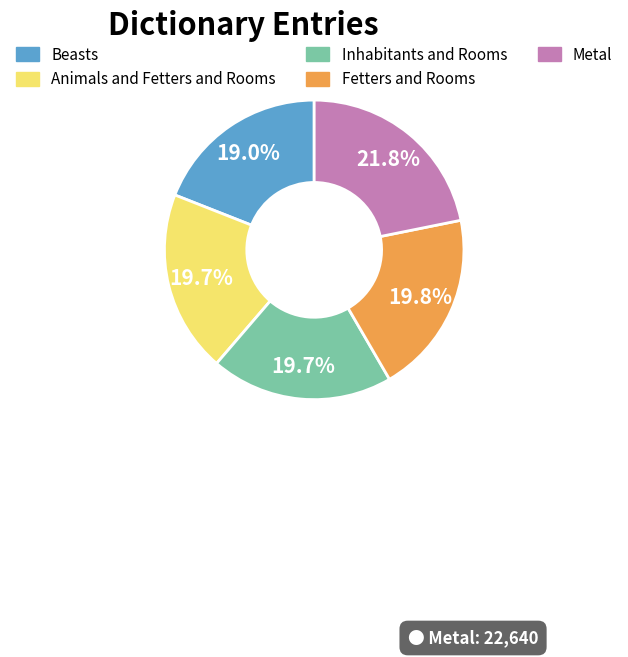

Does Inhabitants and Rooms represent more than half of the total?

No